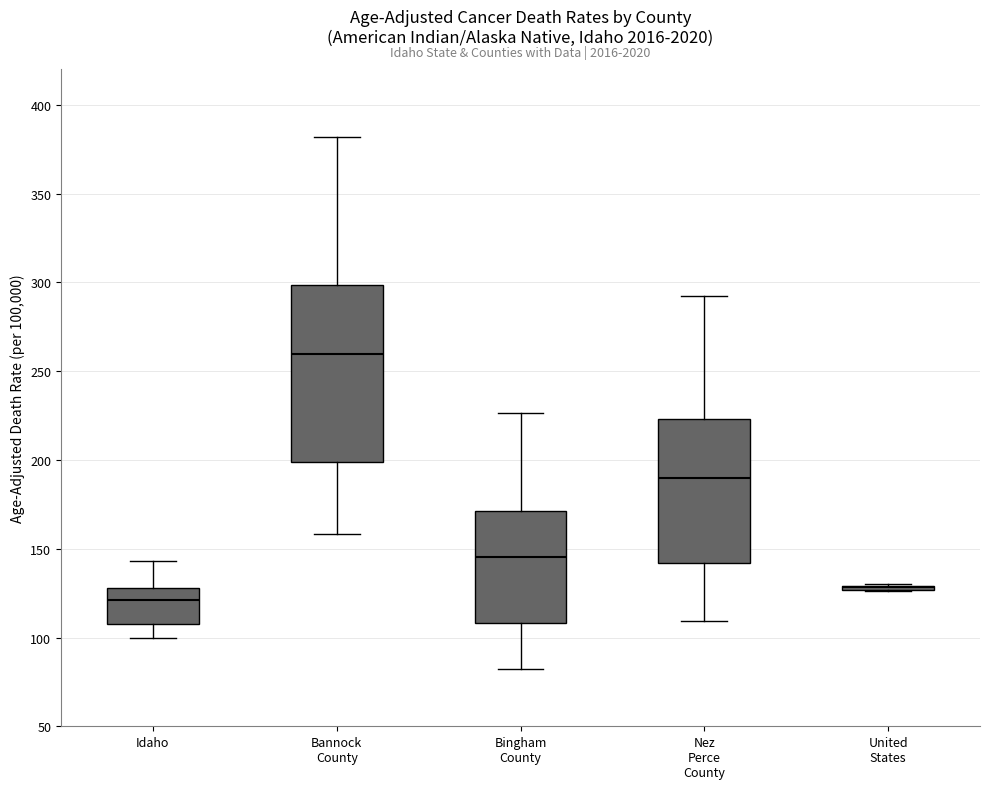

Where is the upper edge of the box for Bingham County on the y-axis? The values are not printed on the chart, so give them approximately, as read against the axis.

170